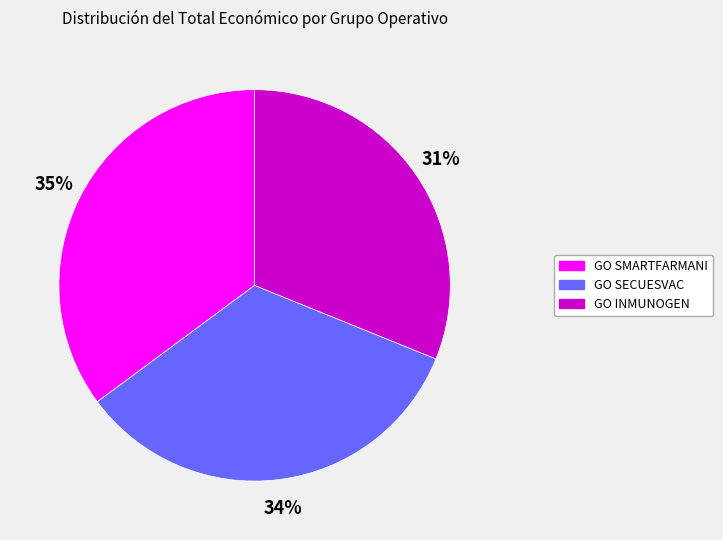

Do GO SECUESVAC and GO SMARTFARMANI together represent more than half of the pie?

Yes